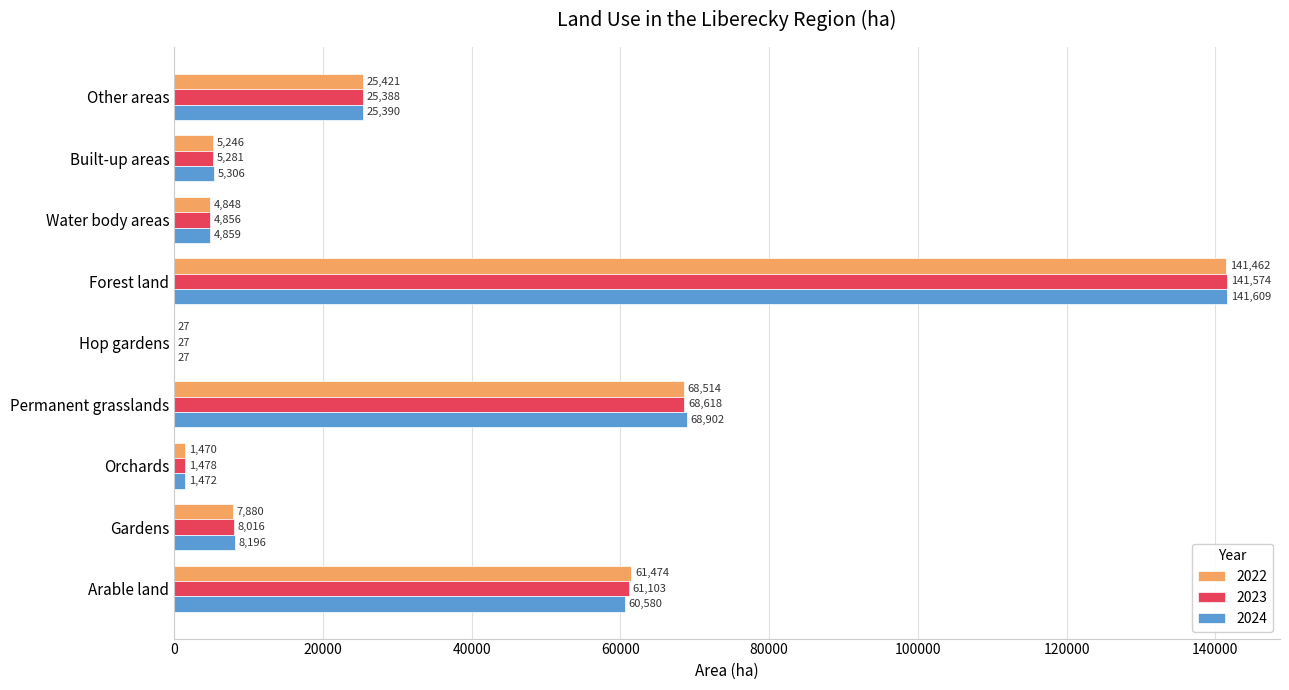

Which series changed the most between Orchards and Hop gardens?

2023